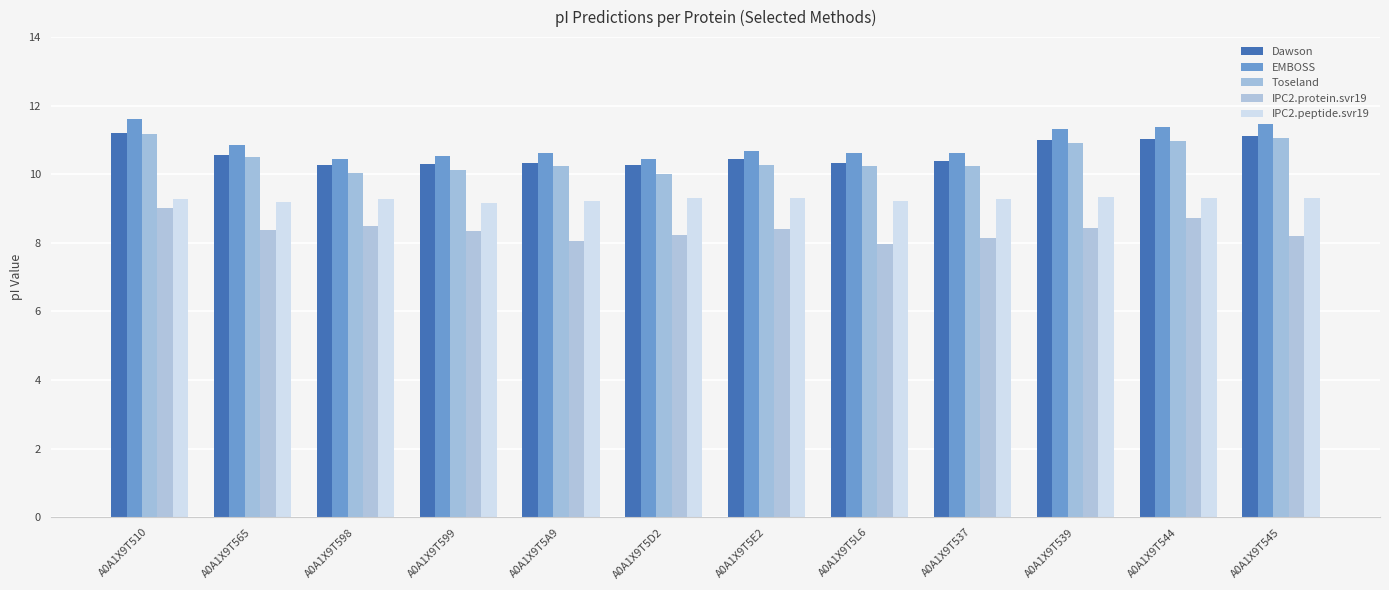

Which series changed the most between A0A1X9T5A9 and A0A1X9T539?

EMBOSS